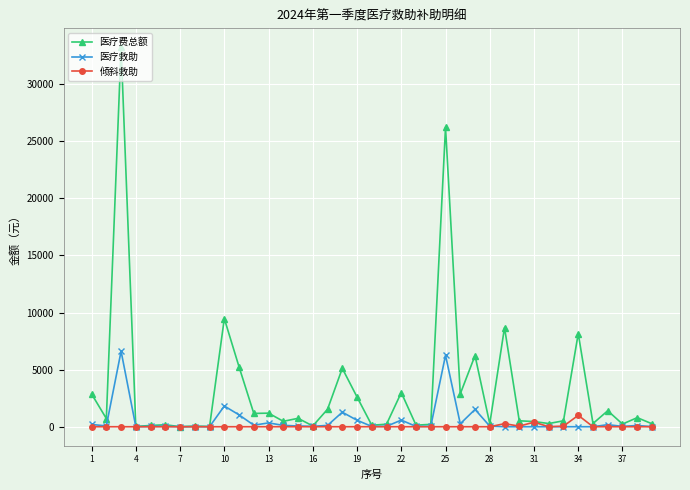

Which series has the largest range (max minus min)?

医疗费总额